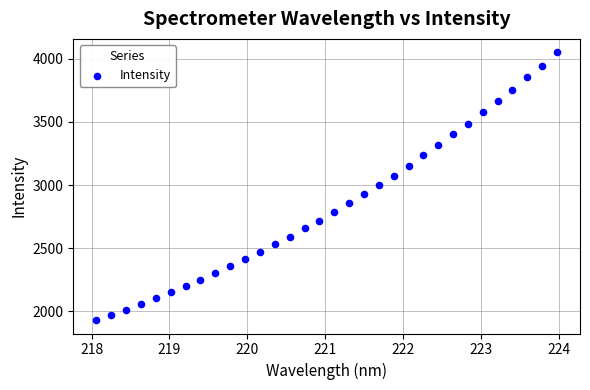

What is the range of X values (max minus min)?

5.9